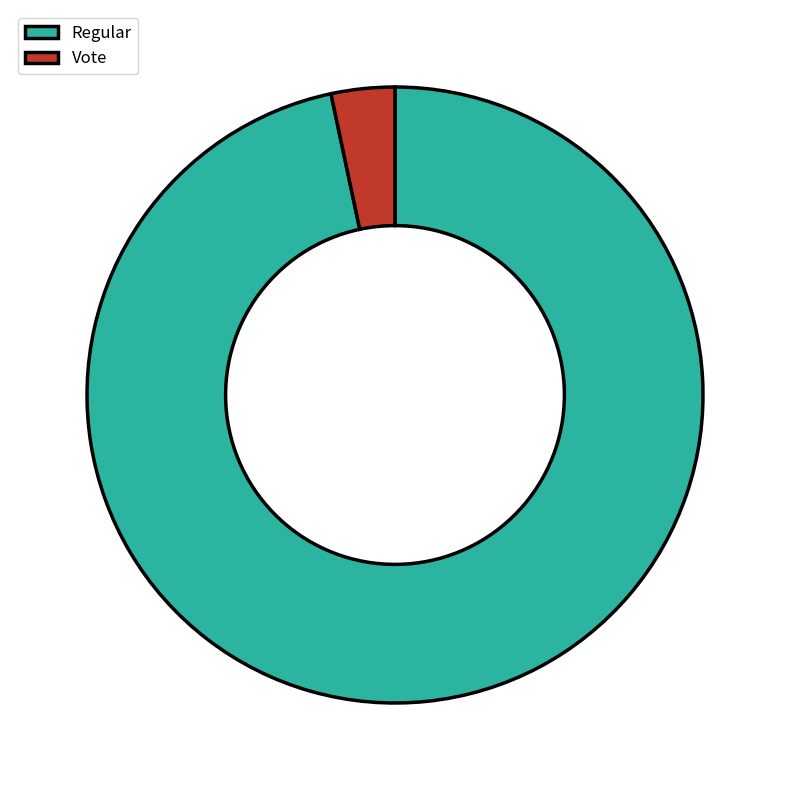

Between Vote and Regular, which is larger?

Regular